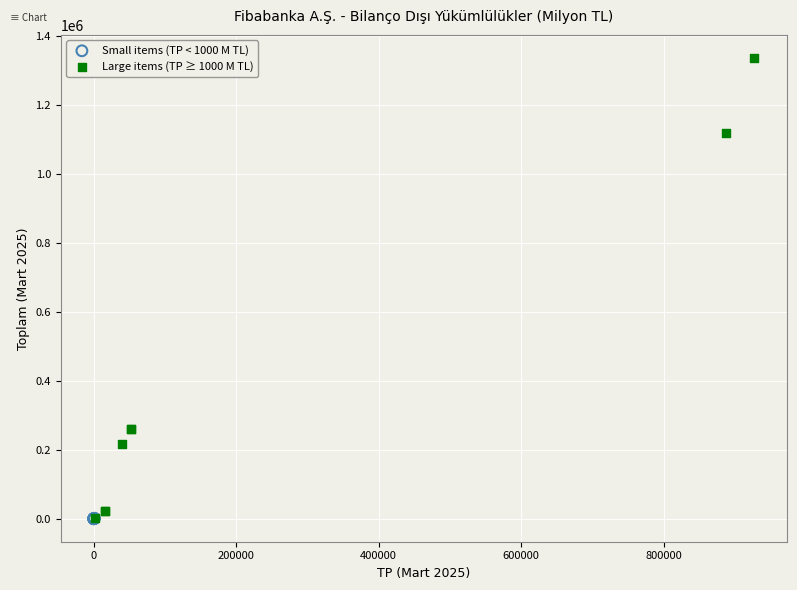

Which series reaches the maximum Y coordinate?

Large items (TP ≥ 1000 M TL)